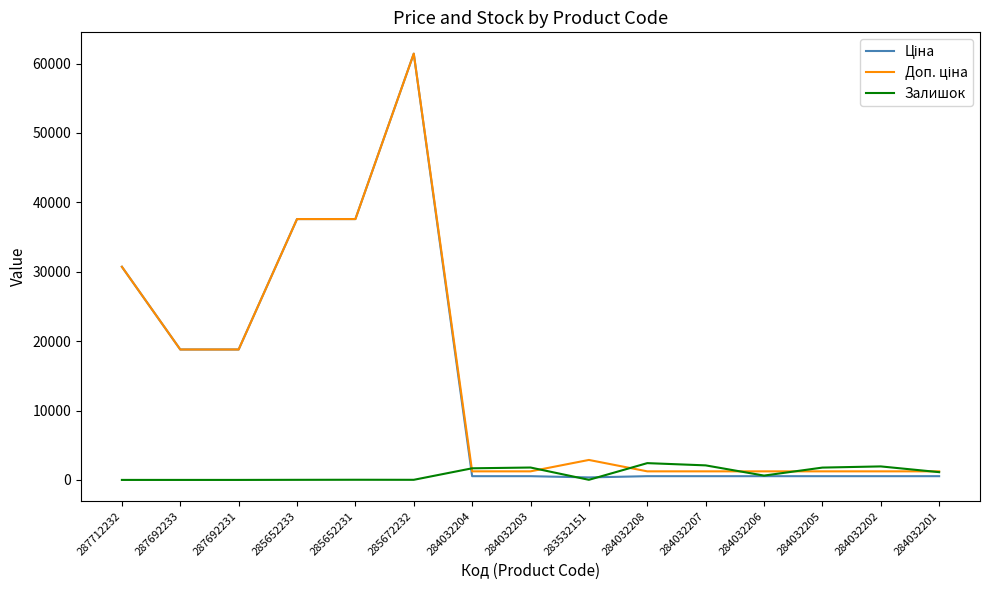

What is the sum of all Залишок values?

13508.0